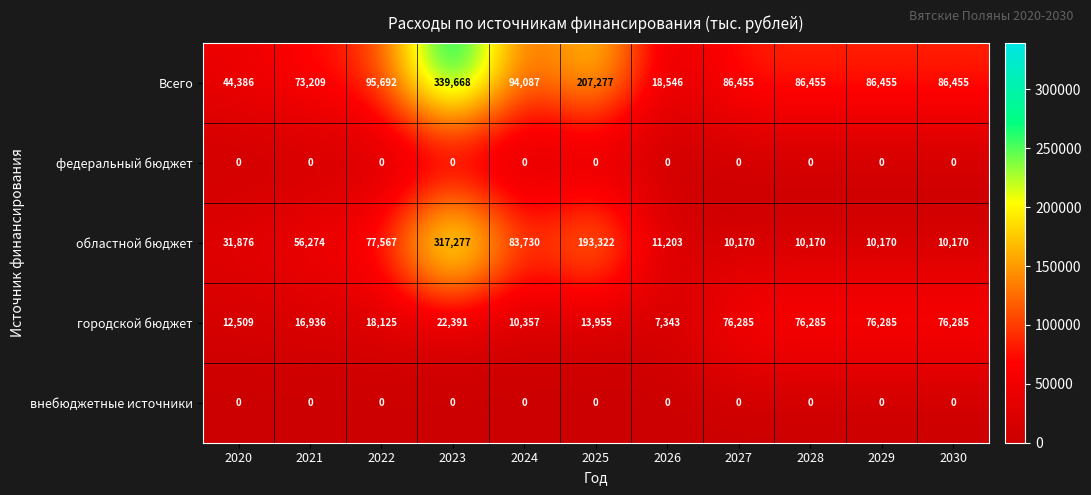

Count the number of data series in this chart.

5